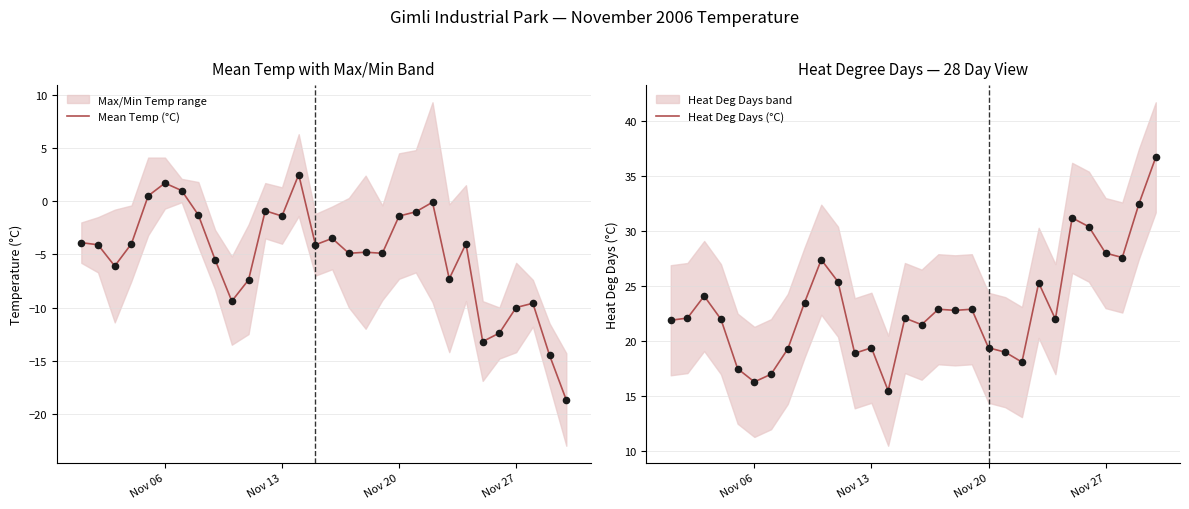

Which series has the largest total across all categories?

Heat Deg Days (°C)